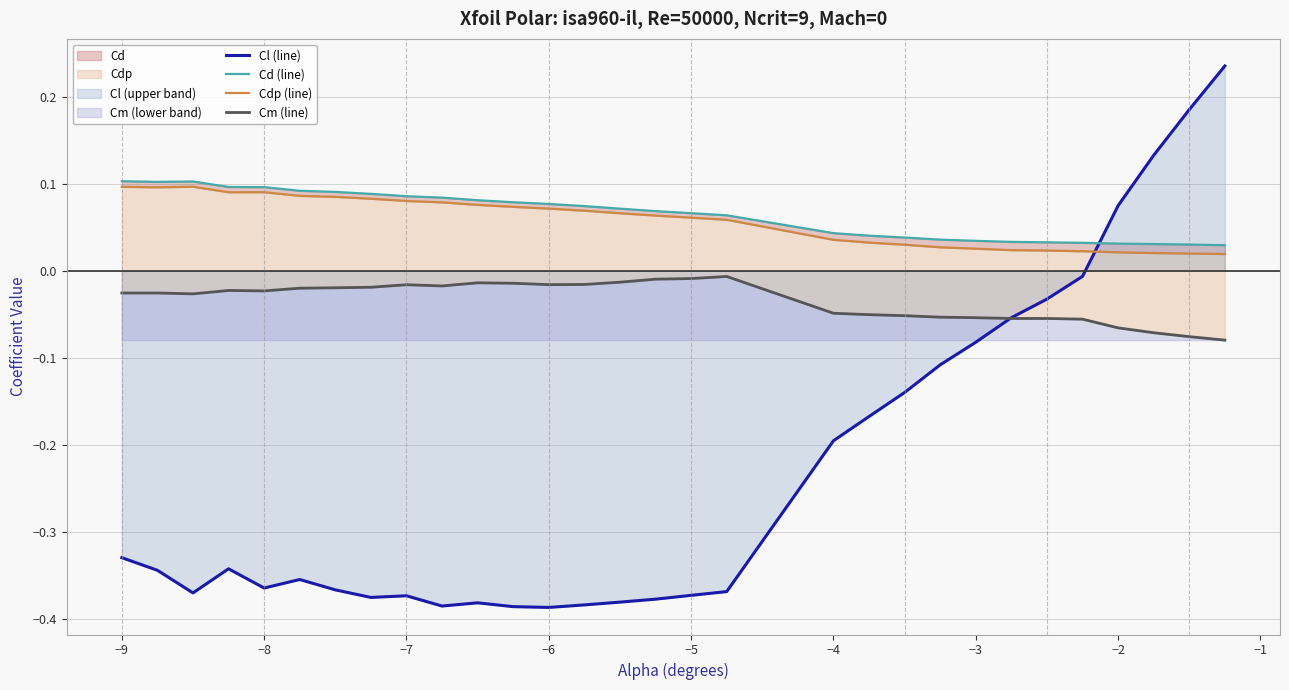

Does the chart have visible grid lines?

Yes